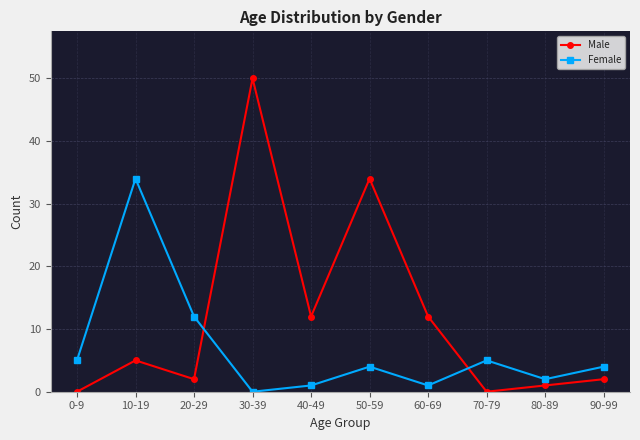

What is the difference between the Female values at 10-19 and 0-9?

29